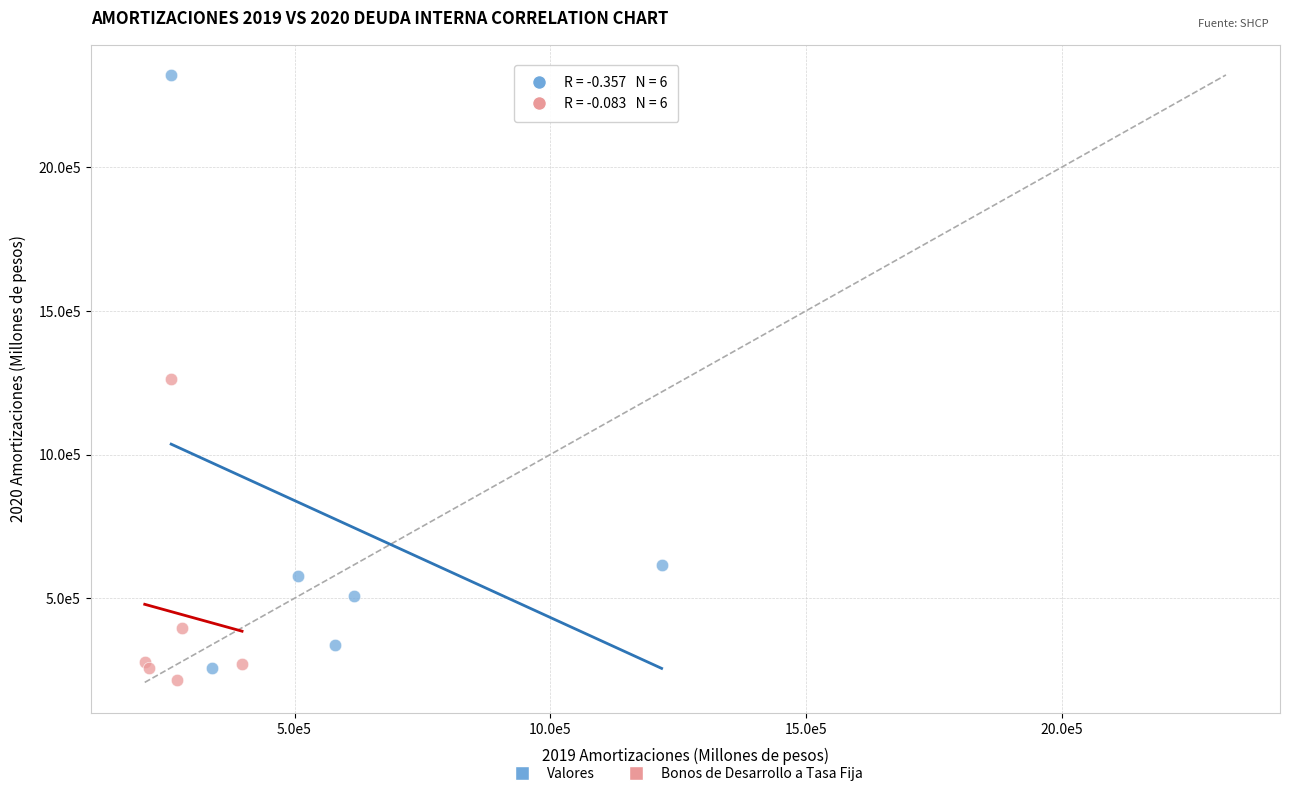

Which series contains the lowest Y value?

Bonos de Desarrollo a Tasa Fija